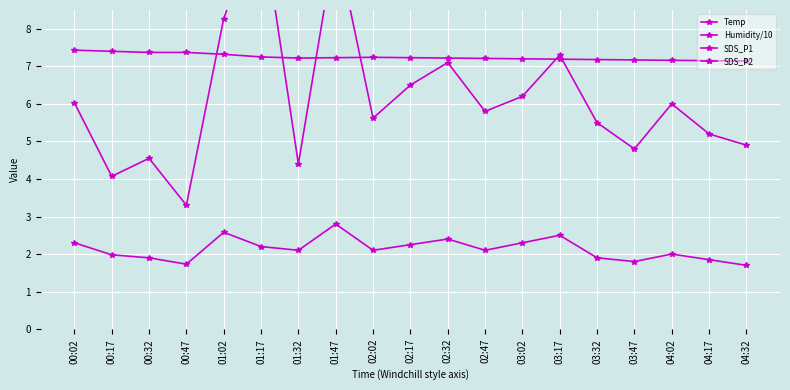

What is the difference between the second highest and second lowest values in the SDS_P2 series?

0.9